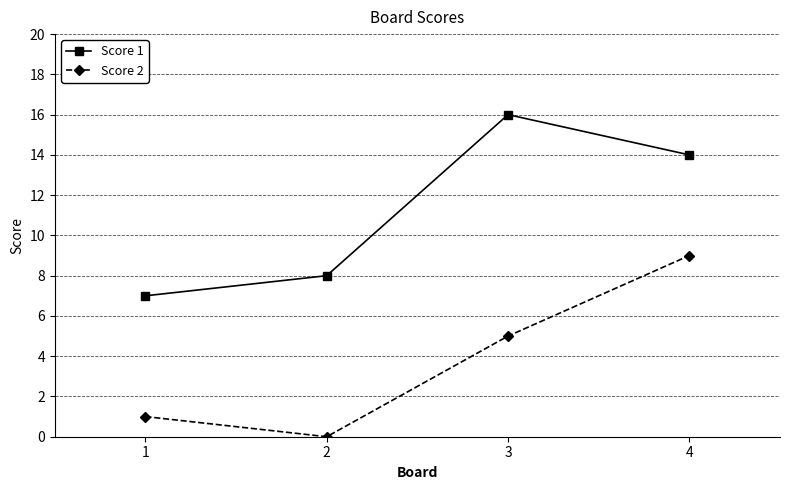

How many interior local peaks does the Score 1 series have?

1